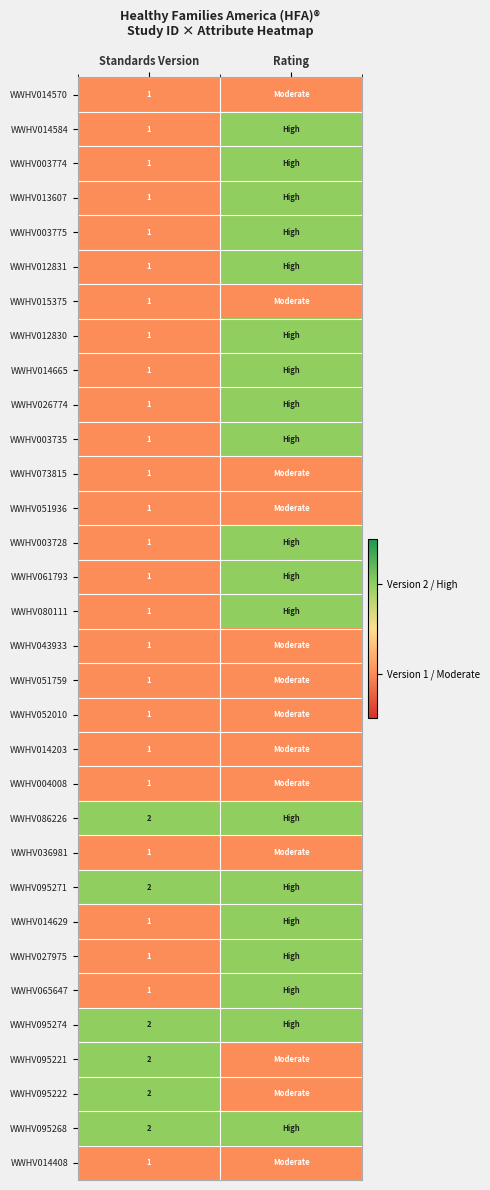

What is the total value across all series at Standards Version?

38